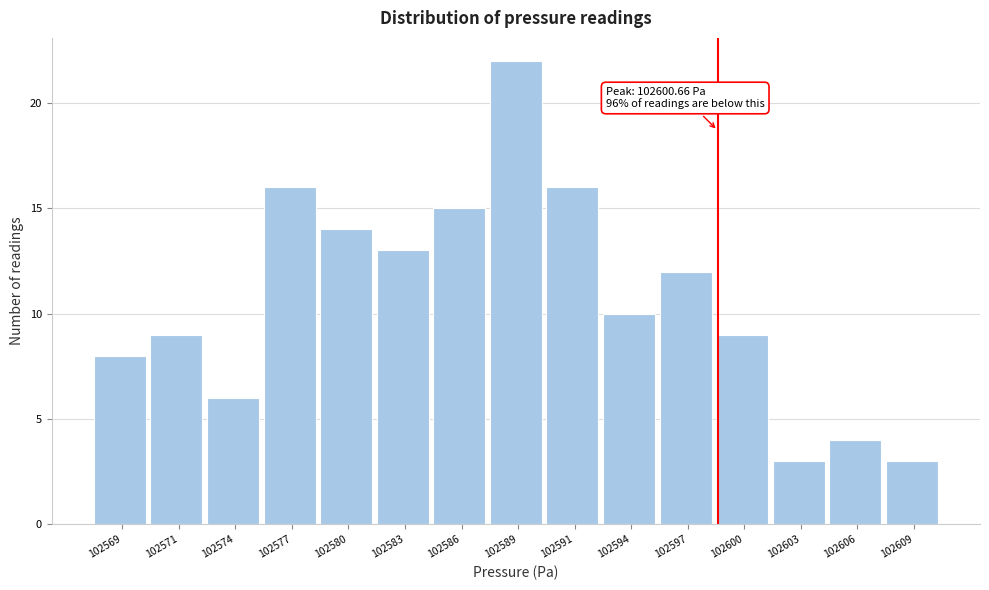

Reading left to right, what are all the values shown in this chart?

102569=8	102571=9	102574=6	102577=16	102580=14	102583=13	102586=15	102589=22	102591=16	102594=10	102597=12	102600=9	102603=3	102606=4	102609=3